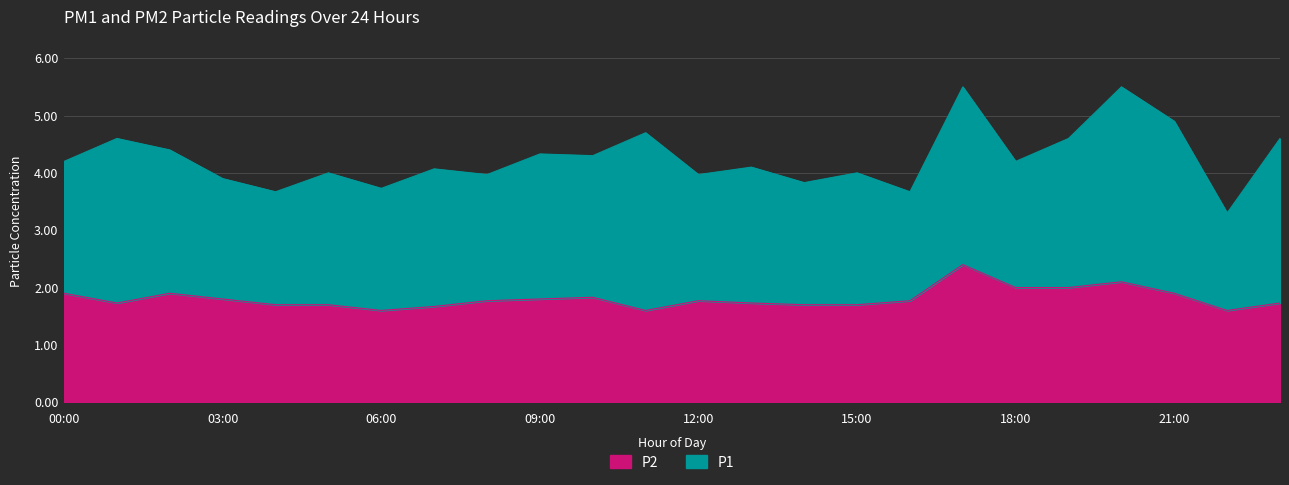

At which category does the chart reach its peak across all series?

17:00